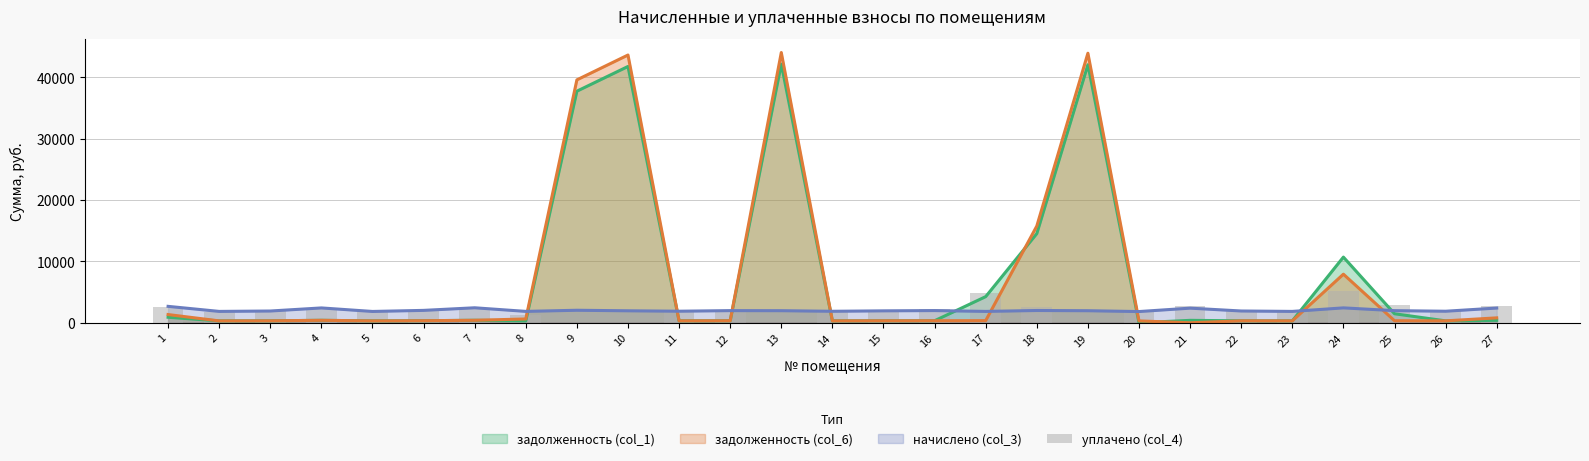

Reading right to left, list all the values displayed in this chart.

2679.3	1850.0	2839.5	5210.0	1822.0	1889.4	2742.6	1799.0	0.0	2500.0	4906.6	2253.9	1912.9	1842.2	0.0	1948.3	1854.0	0.0	0.0	1238.8	2404.3	1987.6	1814.7	2380.4	1885.0	1822.8	2540.6